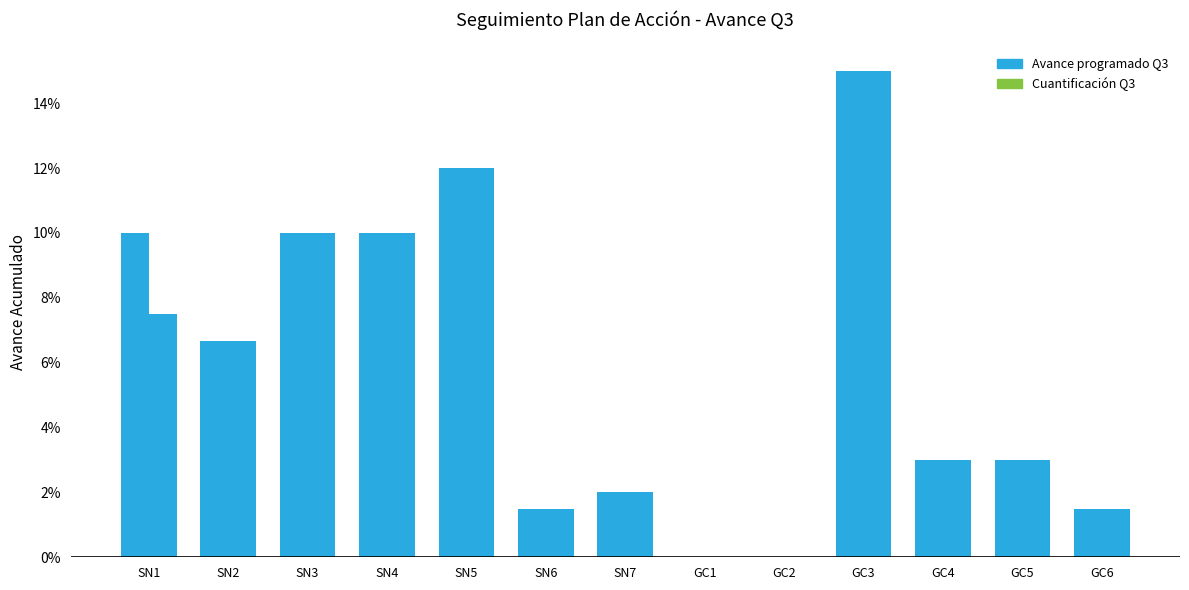

Rank the series by their average value, from highest to lowest.

Avance programado acumulado Q3, CUANTIFICACION Q3